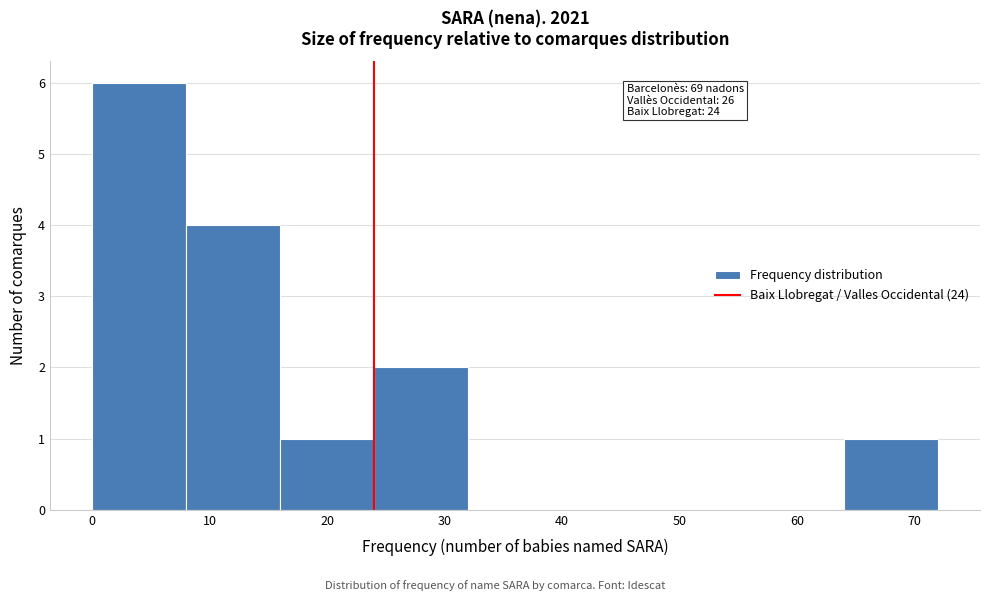

Over which range of the x-axis is the bar tallest?

0 to 8